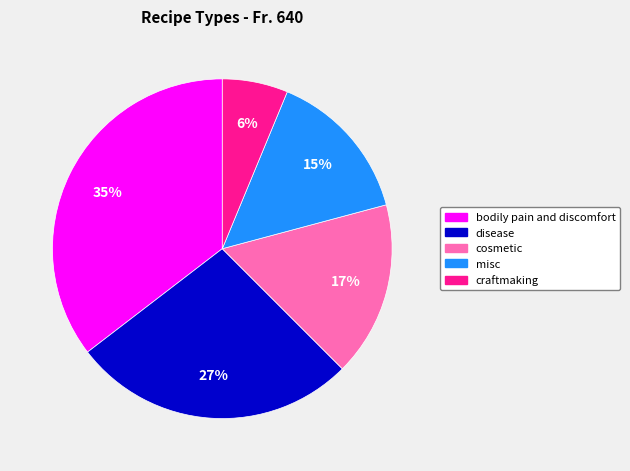

Does any single category account for the majority?

No